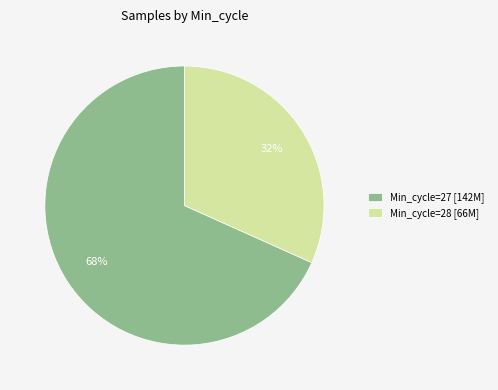

Is there a majority slice in this chart?

Yes